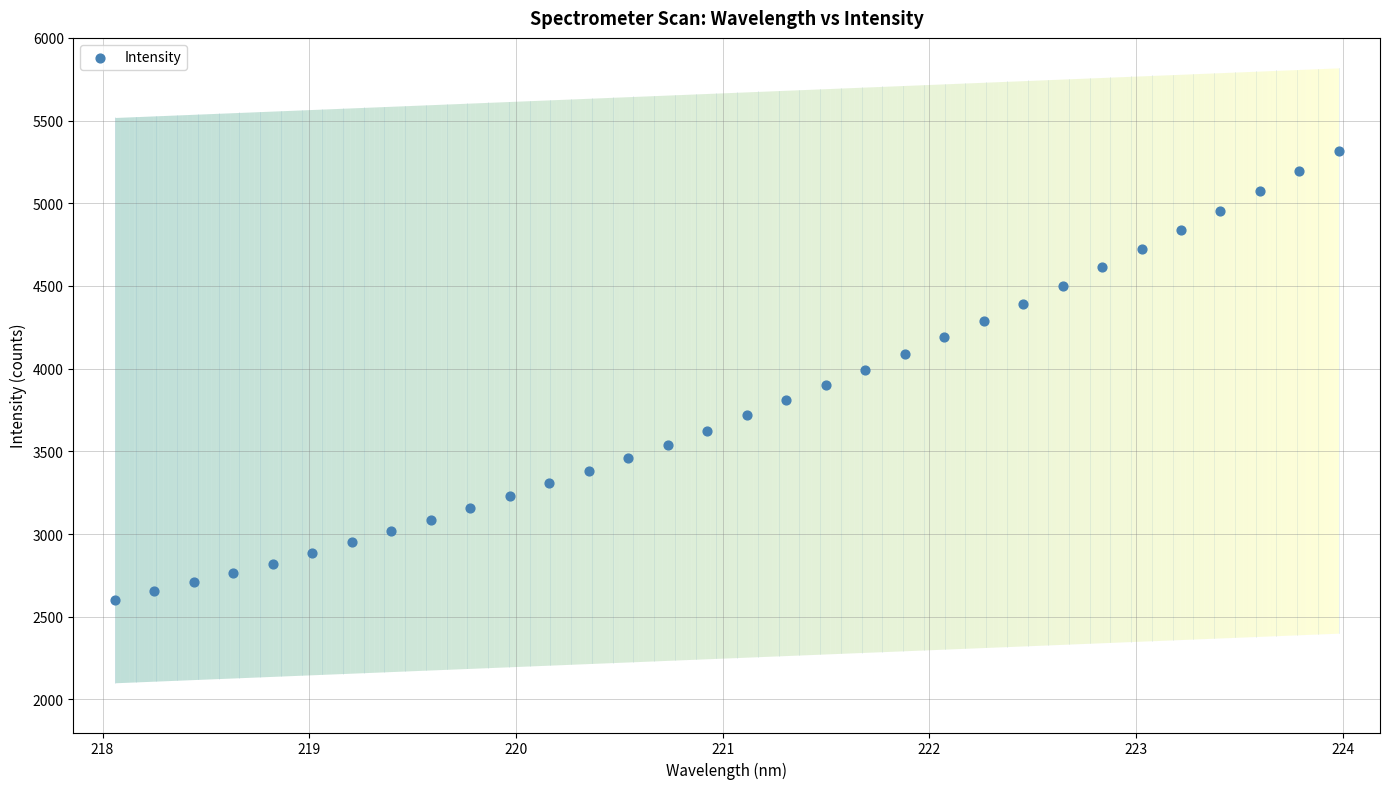

What is the range of X values (max minus min)?

5.9